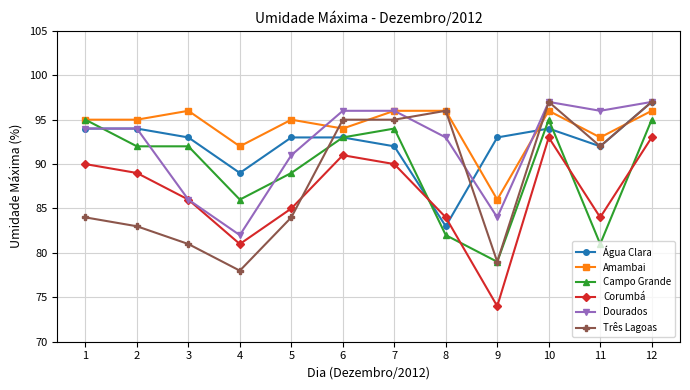

Where is the first local minimum for Dourados?

4